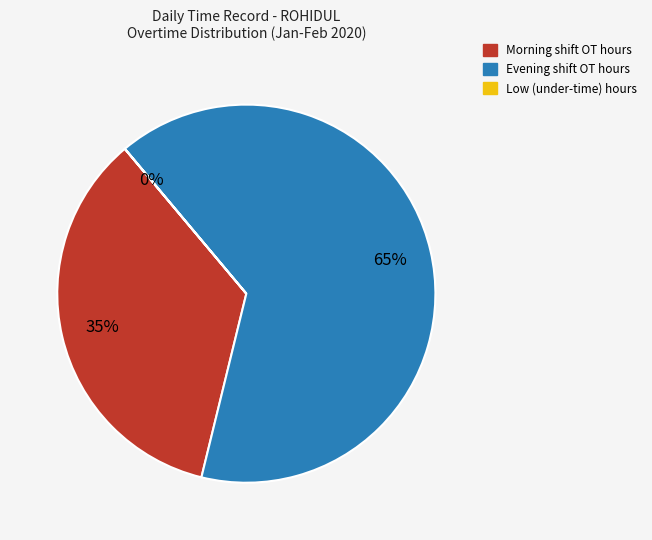

Is there a majority slice in this chart?

Yes